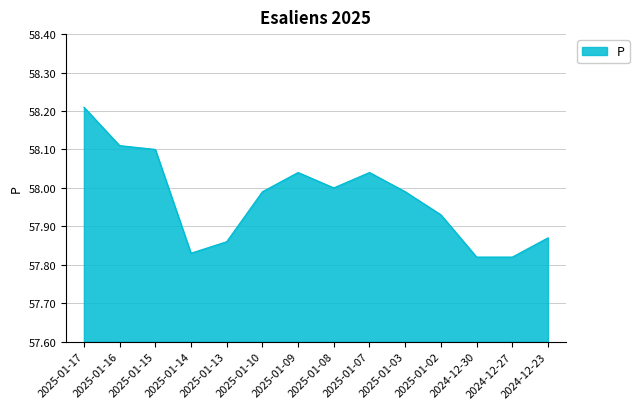

The value at 2025-01-16 is 58.1. True or false?

True